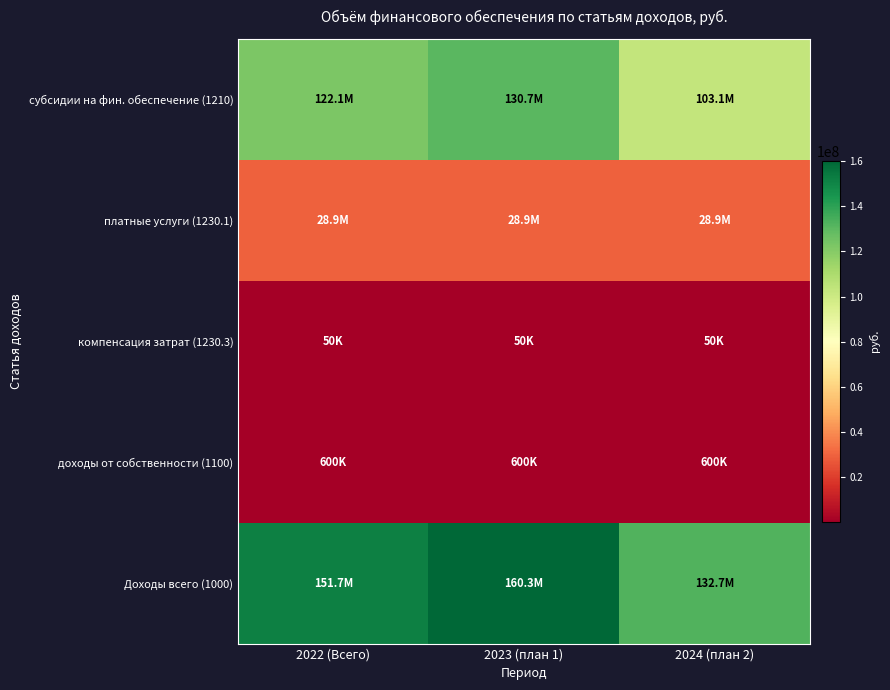

At which category is the sum across all series the highest?

2023 (план 1)